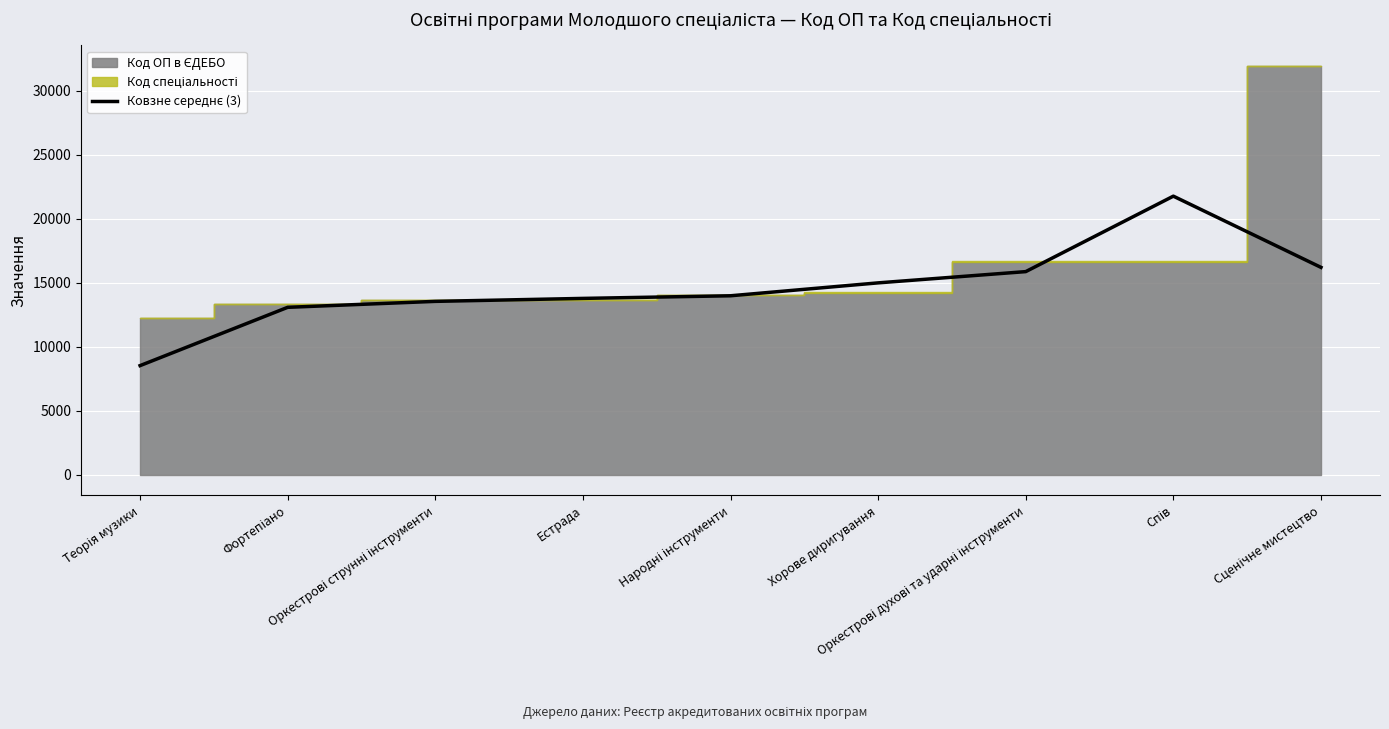

Is it true that the value at Оркестрові струнні інструменти is 13553.3?

True